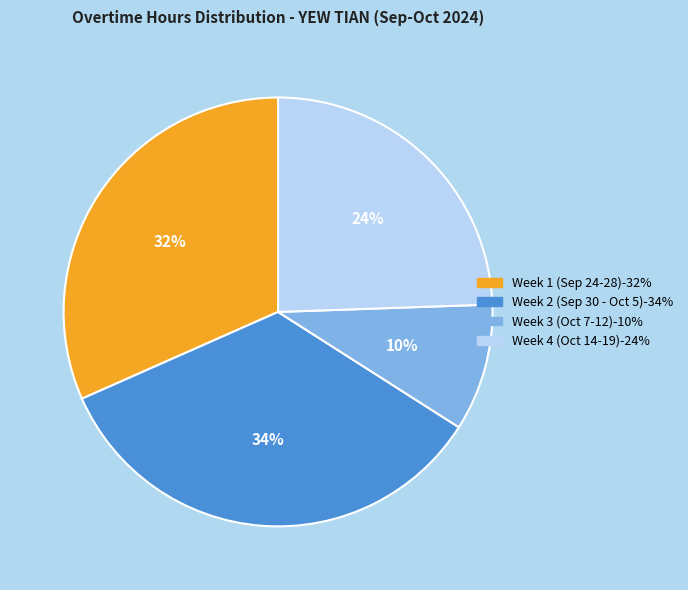

Does any single category account for the majority?

No